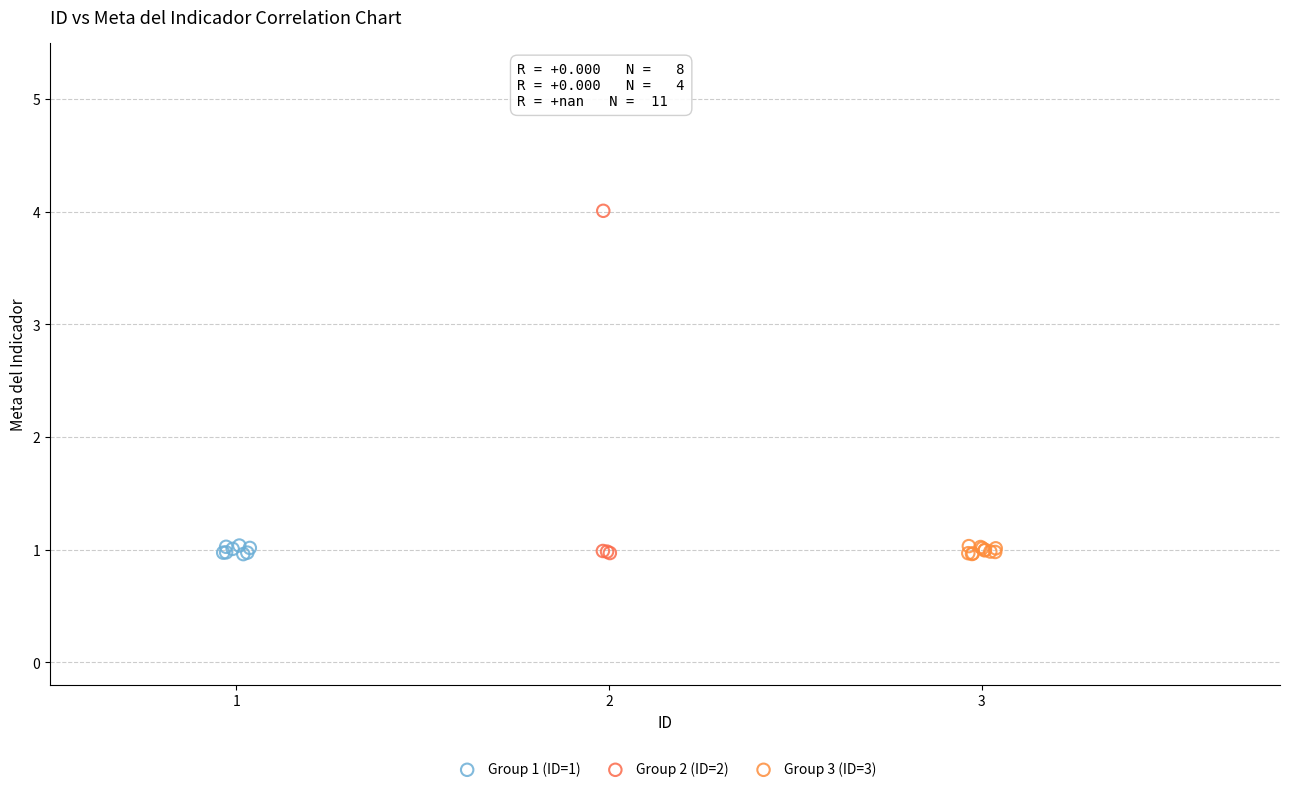

Which series contains the highest Y value?

Group 2 (ID=2)